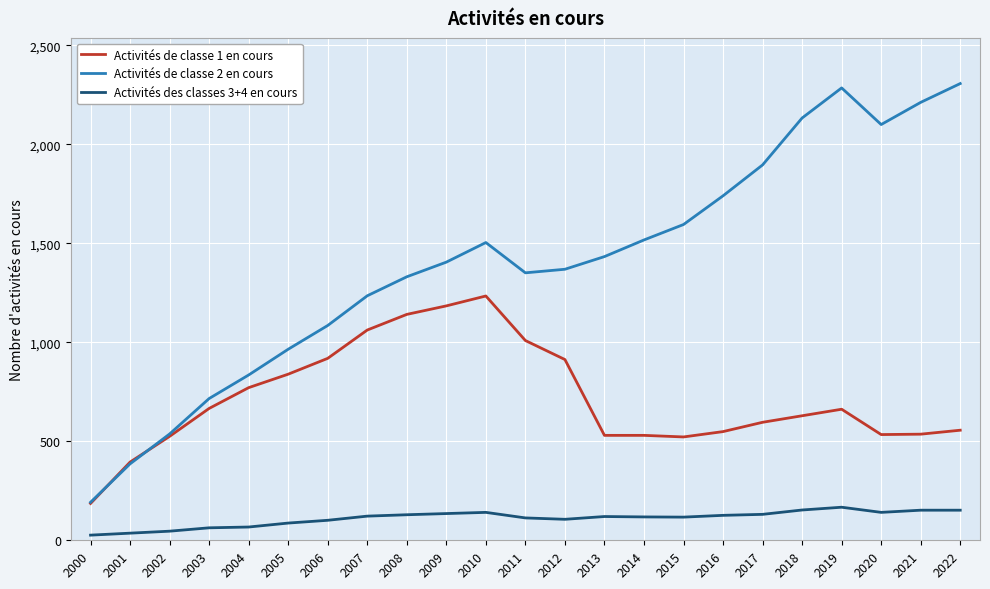

What is the maximum value shown in the chart?

2307